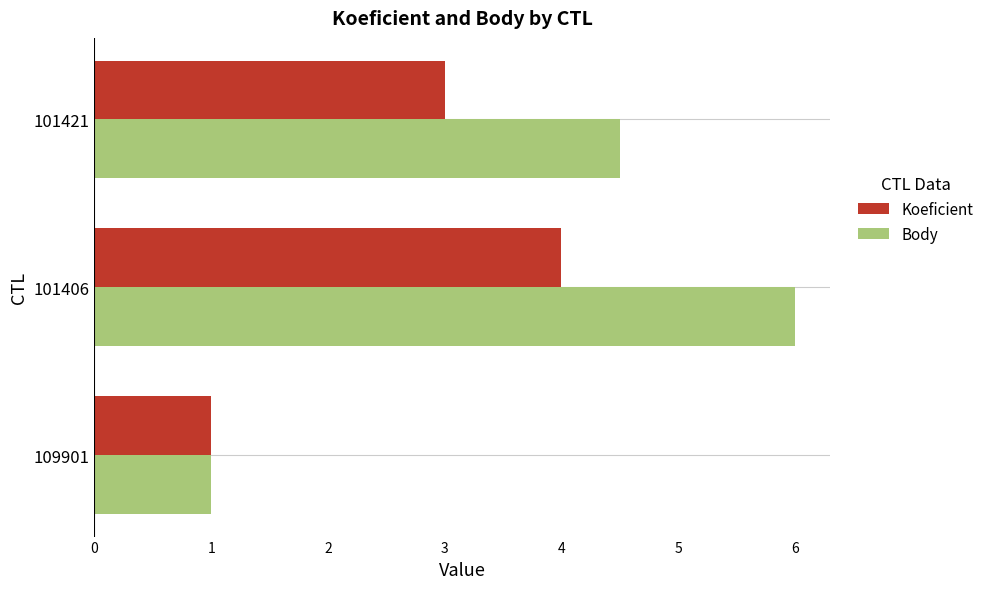

The value of Body at 101421 is 4.5. True or false?

True